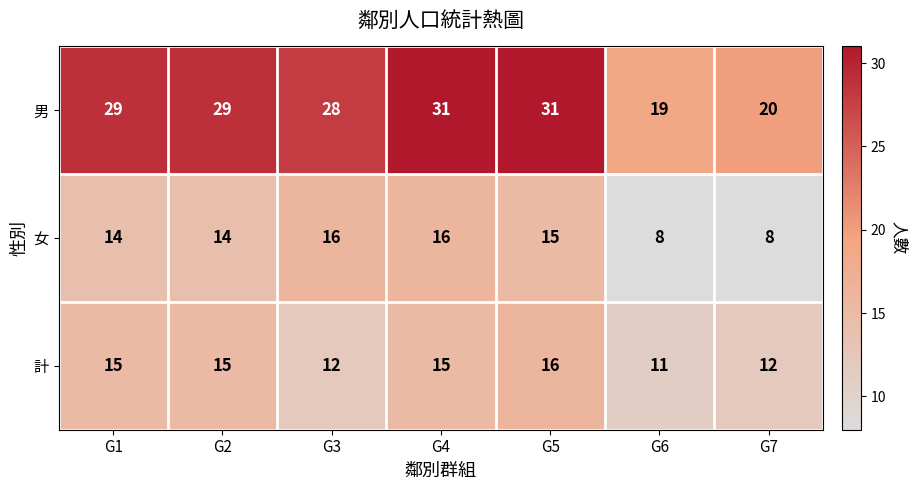

At which label is 男 closest to 25?

G3